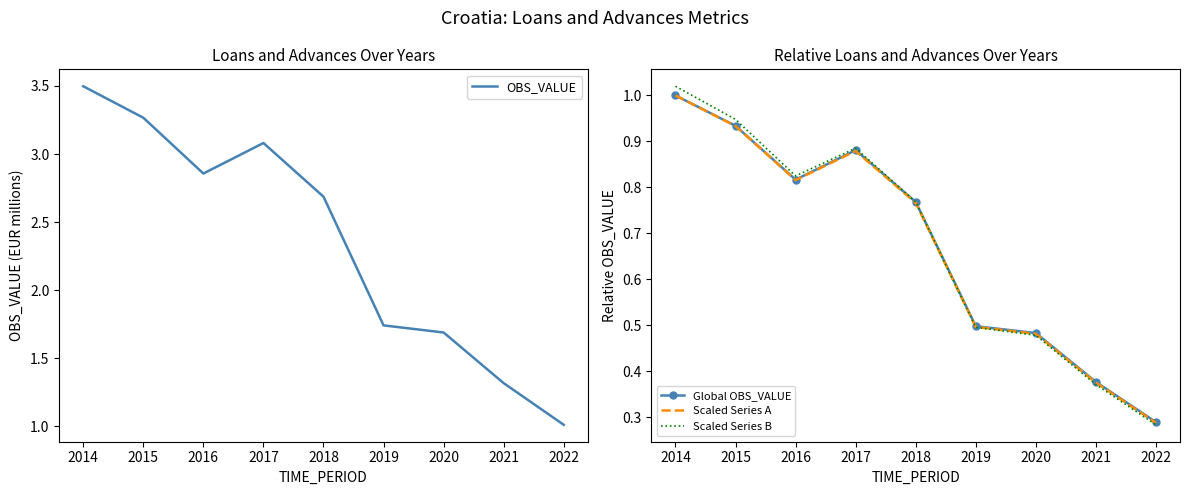

True or false: Scaled Series A and OBS_VALUE cross at least once.

False